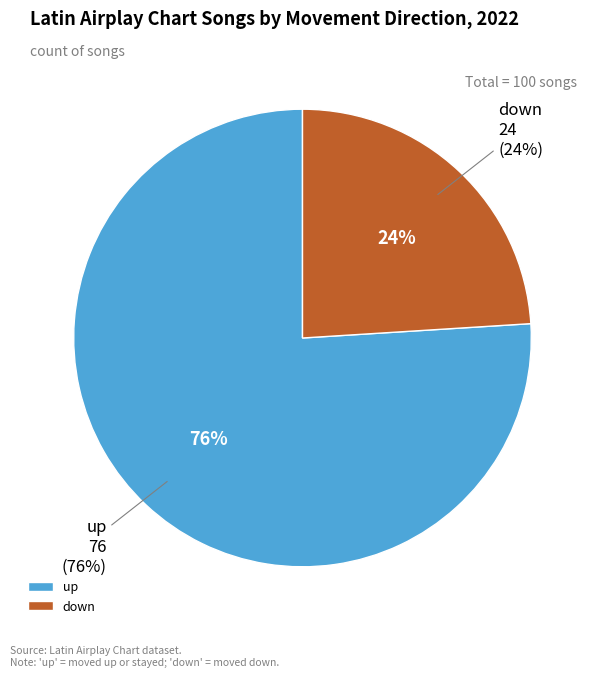

What is the change in value from up to down?

-52